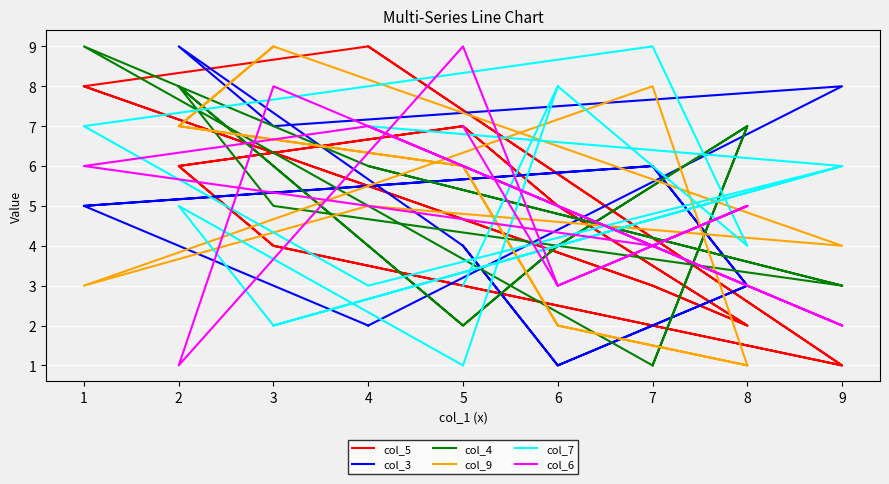

What is the greatest value displayed?

9.0